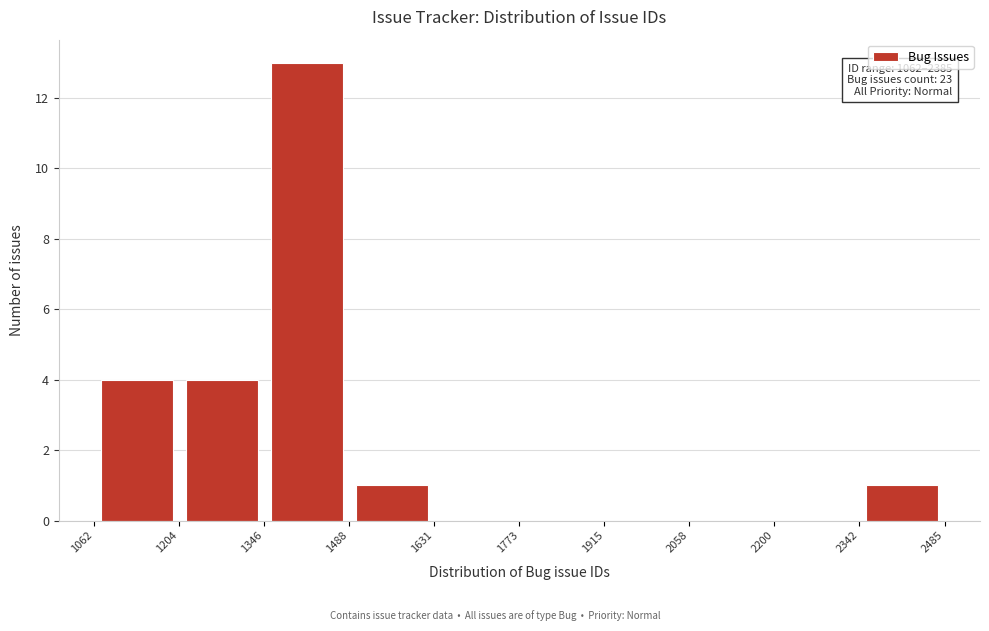

Over which range of the x-axis is the bar tallest?

1346 to 1488